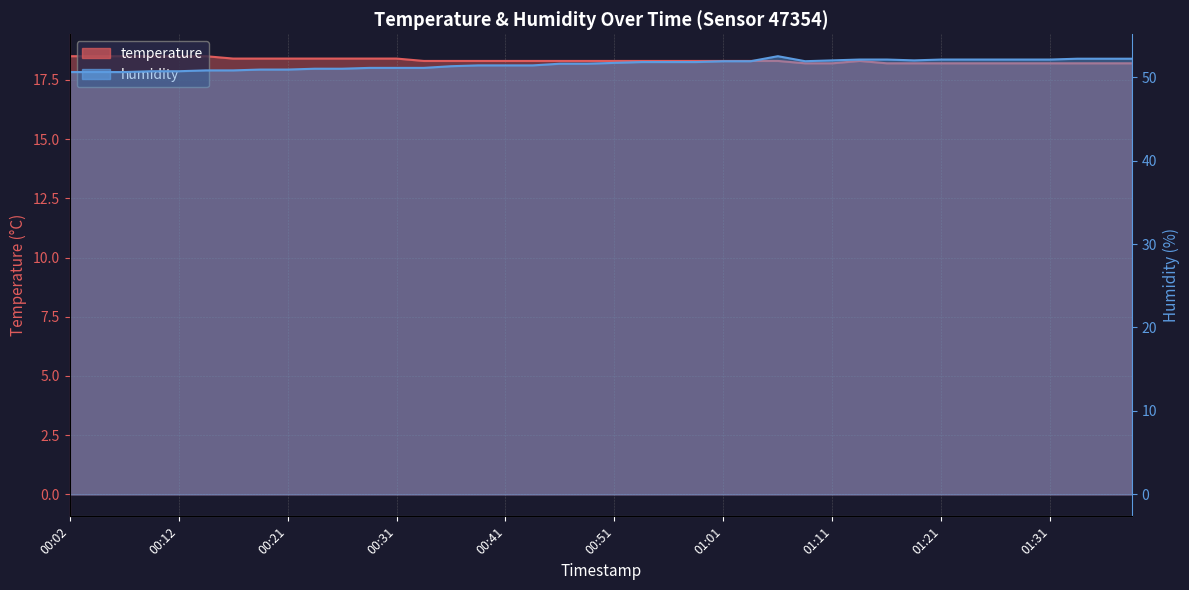

How many interior local valleys does the humidity series have?

2